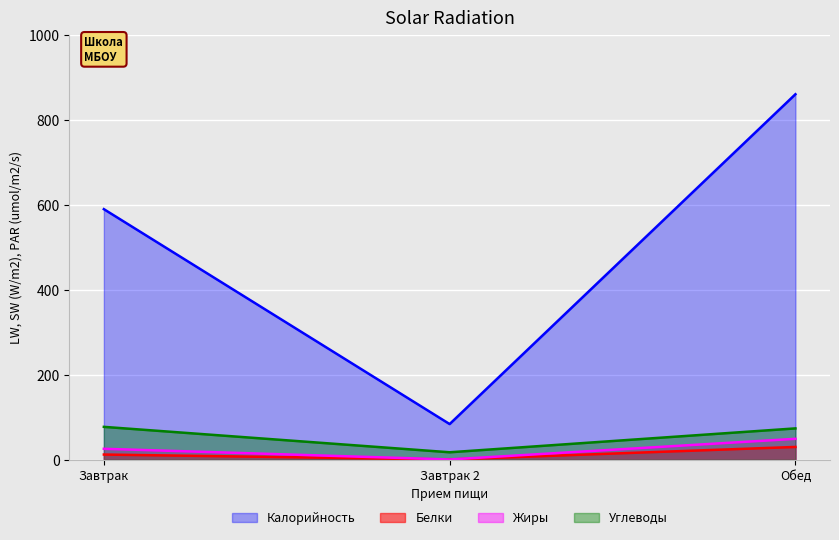

What is the sum of the Калорийность values at Завтрак 2 and Обед?

944.2